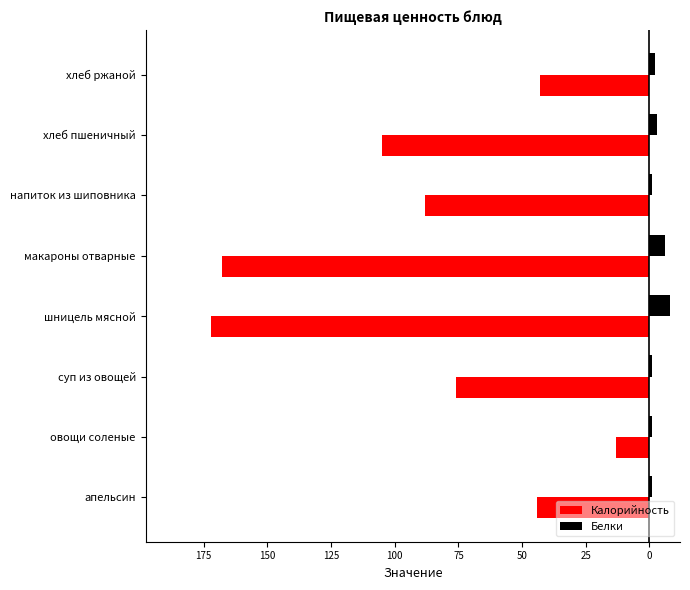

What are all the series names shown in the legend?

Калорийность, Белки